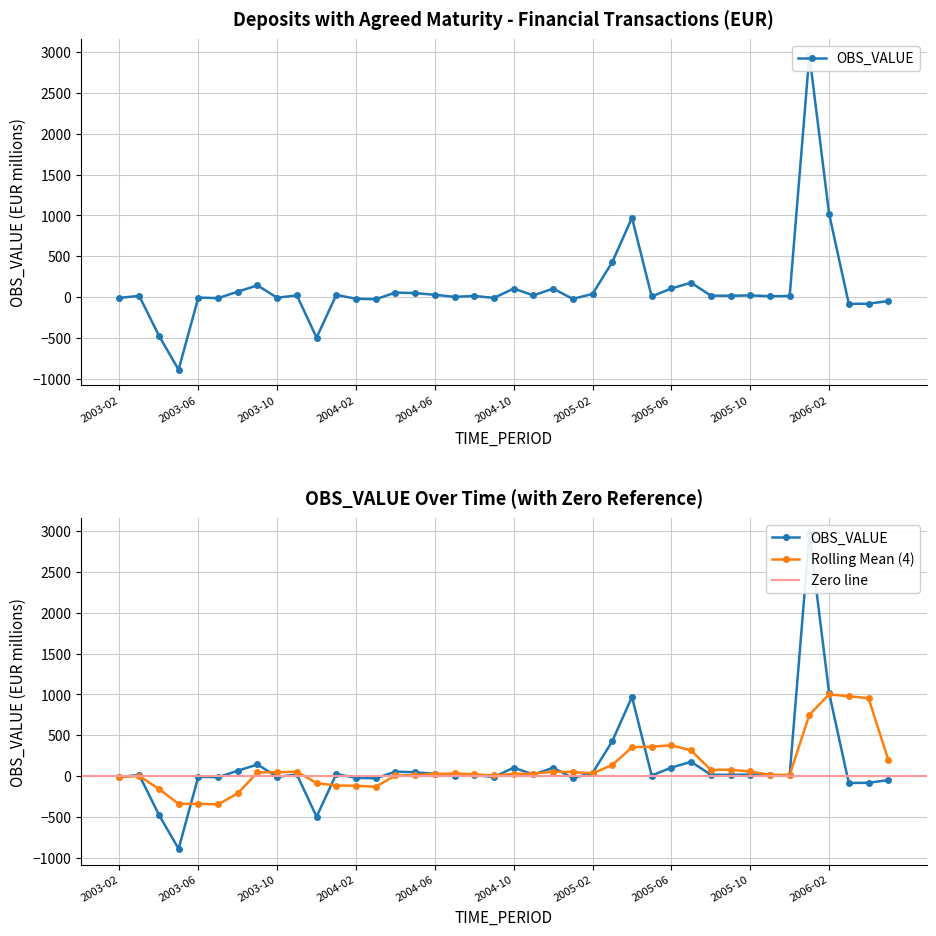

What is the sum of the values at 2006-03 and 2006-04?

-164.8